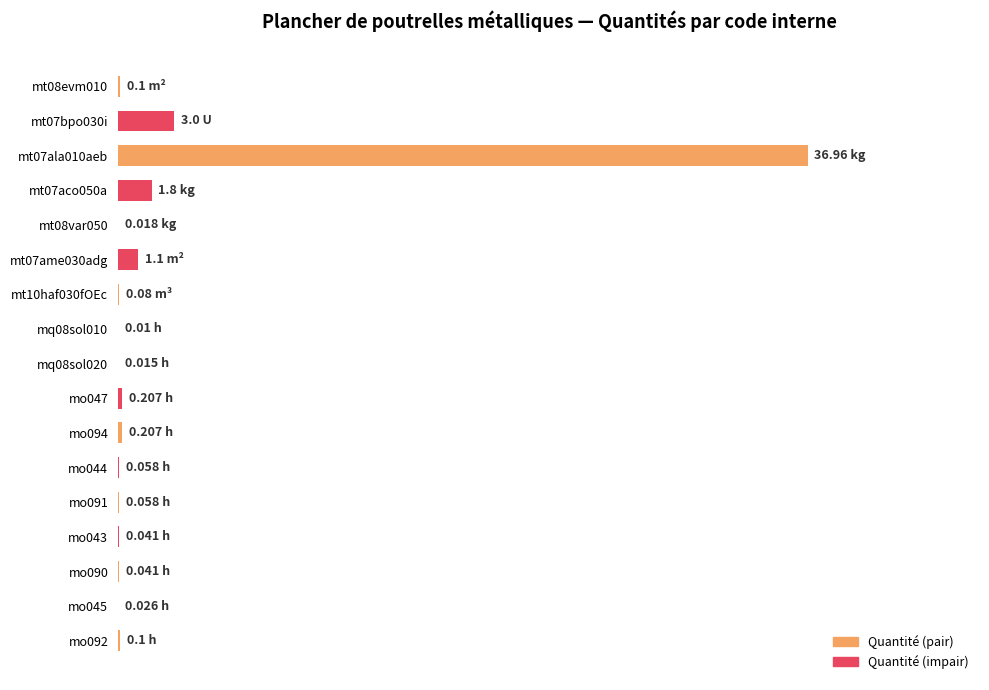

At which label is the value closest to 18?

mt07bpo030i